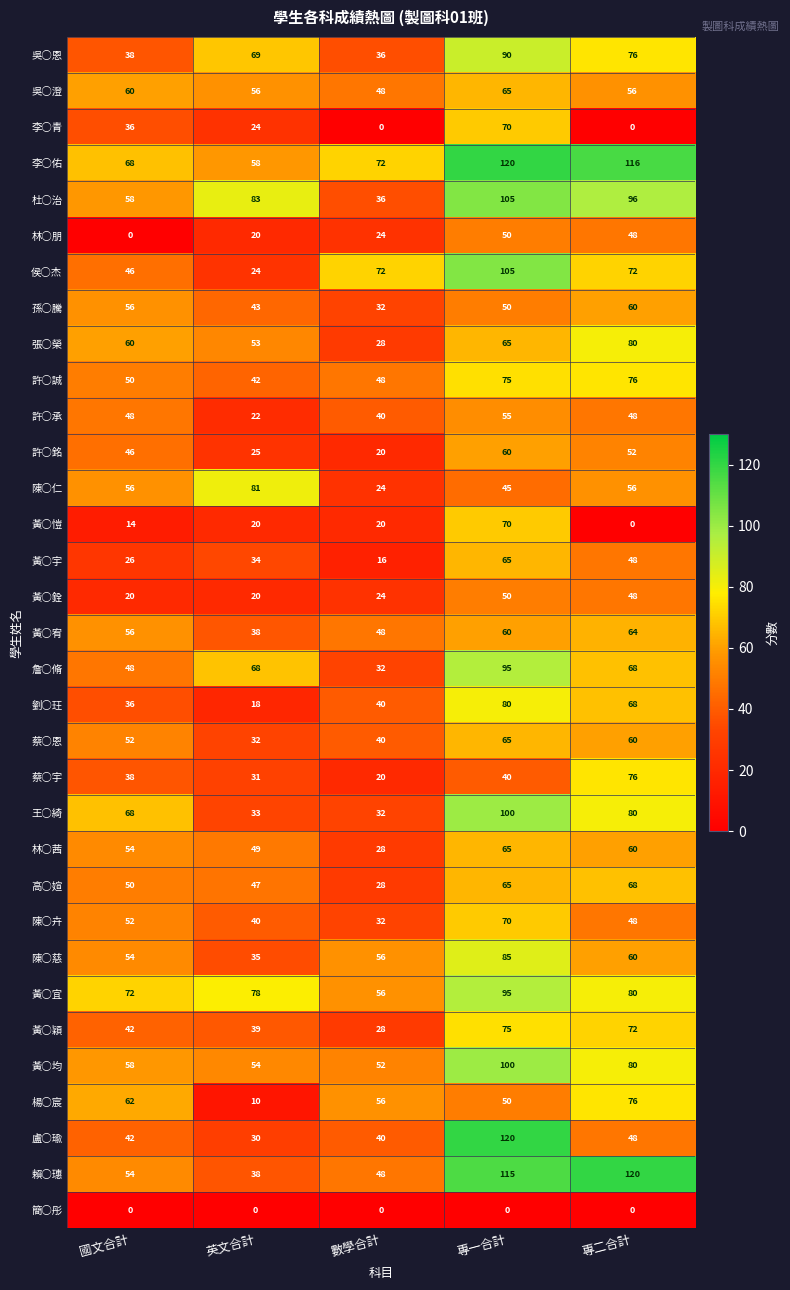

What is the total value across all series at 國文合計?

1520